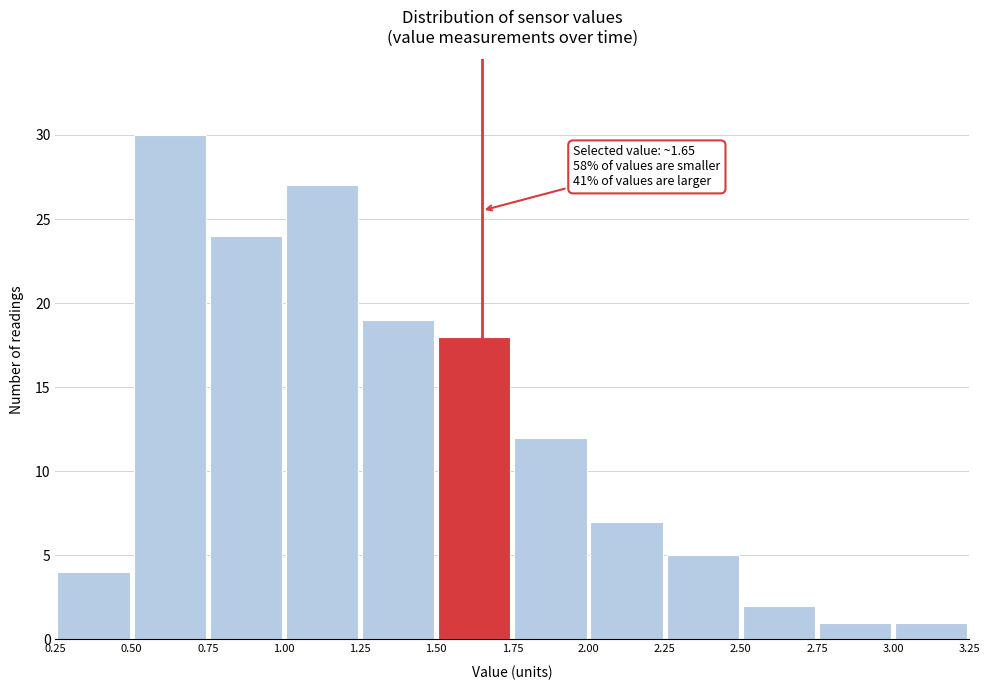

Over which range of the x-axis is the bar tallest?

0.50 to 0.75